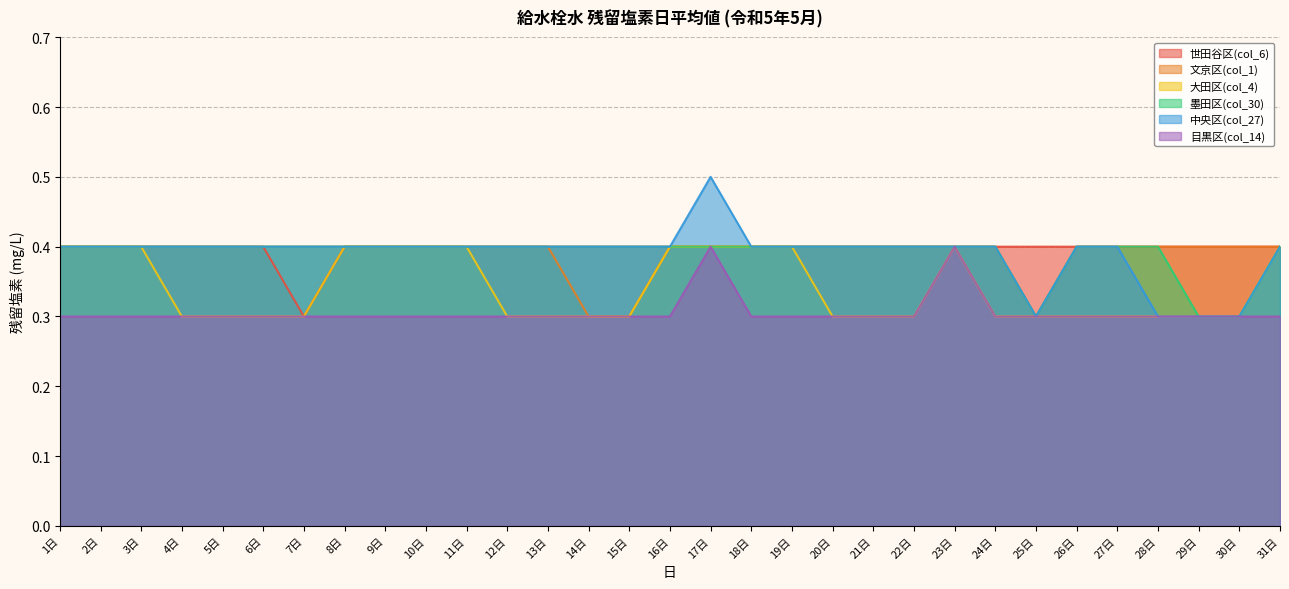

Reading left to right, what are all the values shown in this chart?

世田谷区(col_6): 1日=0.4	2日=0.4	3日=0.4	4日=0.4	5日=0.4	6日=0.4	7日=0.3	8日=0.4	9日=0.4	10日=0.4	11日=0.4	12日=0.4	13日=0.4	14日=0.4	15日=0.4	16日=0.4	17日=0.4	18日=0.4	19日=0.4	20日=0.4	21日=0.4	22日=0.4	23日=0.4	24日=0.4	25日=0.4	26日=0.4	27日=0.4	28日=0.4	29日=0.4	30日=0.4	31日=0.4
文京区(col_1): 1日=0.4	2日=0.4	3日=0.4	4日=0.4	5日=0.4	6日=0.4	7日=0.4	8日=0.4	9日=0.4	10日=0.4	11日=0.4	12日=0.4	13日=0.4	14日=0.3	15日=0.3	16日=0.4	17日=0.4	18日=0.4	19日=0.4	20日=0.4	21日=0.4	22日=0.4	23日=0.4	24日=0.4	25日=0.3	26日=0.4	27日=0.4	28日=0.4	29日=0.4	30日=0.4	31日=0.4
大田区(col_4): 1日=0.4	2日=0.4	3日=0.4	4日=0.3	5日=0.3	6日=0.3	7日=0.3	8日=0.4	9日=0.4	10日=0.4	11日=0.4	12日=0.3	13日=0.3	14日=0.3	15日=0.3	16日=0.4	17日=0.4	18日=0.4	19日=0.4	20日=0.3	21日=0.3	22日=0.3	23日=0.4	24日=0.3	25日=0.3	26日=0.3	27日=0.3	28日=0.3	29日=0.3	30日=0.3	31日=0.4
墨田区(col_30): 1日=0.4	2日=0.4	3日=0.4	4日=0.4	5日=0.4	6日=0.4	7日=0.4	8日=0.4	9日=0.4	10日=0.4	11日=0.4	12日=0.4	13日=0.4	14日=0.4	15日=0.4	16日=0.4	17日=0.4	18日=0.4	19日=0.4	20日=0.4	21日=0.4	22日=0.4	23日=0.4	24日=0.4	25日=0.3	26日=0.4	27日=0.4	28日=0.4	29日=0.3	30日=0.3	31日=0.4
中央区(col_27): 1日=0.4	2日=0.4	3日=0.4	4日=0.4	5日=0.4	6日=0.4	7日=0.4	8日=0.4	9日=0.4	10日=0.4	11日=0.4	12日=0.4	13日=0.4	14日=0.4	15日=0.4	16日=0.4	17日=0.5	18日=0.4	19日=0.4	20日=0.4	21日=0.4	22日=0.4	23日=0.4	24日=0.4	25日=0.3	26日=0.4	27日=0.4	28日=0.3	29日=0.3	30日=0.3	31日=0.4
目黒区(col_14): 1日=0.3	2日=0.3	3日=0.3	4日=0.3	5日=0.3	6日=0.3	7日=0.3	8日=0.3	9日=0.3	10日=0.3	11日=0.3	12日=0.3	13日=0.3	14日=0.3	15日=0.3	16日=0.3	17日=0.4	18日=0.3	19日=0.3	20日=0.3	21日=0.3	22日=0.3	23日=0.4	24日=0.3	25日=0.3	26日=0.3	27日=0.3	28日=0.3	29日=0.3	30日=0.3	31日=0.3